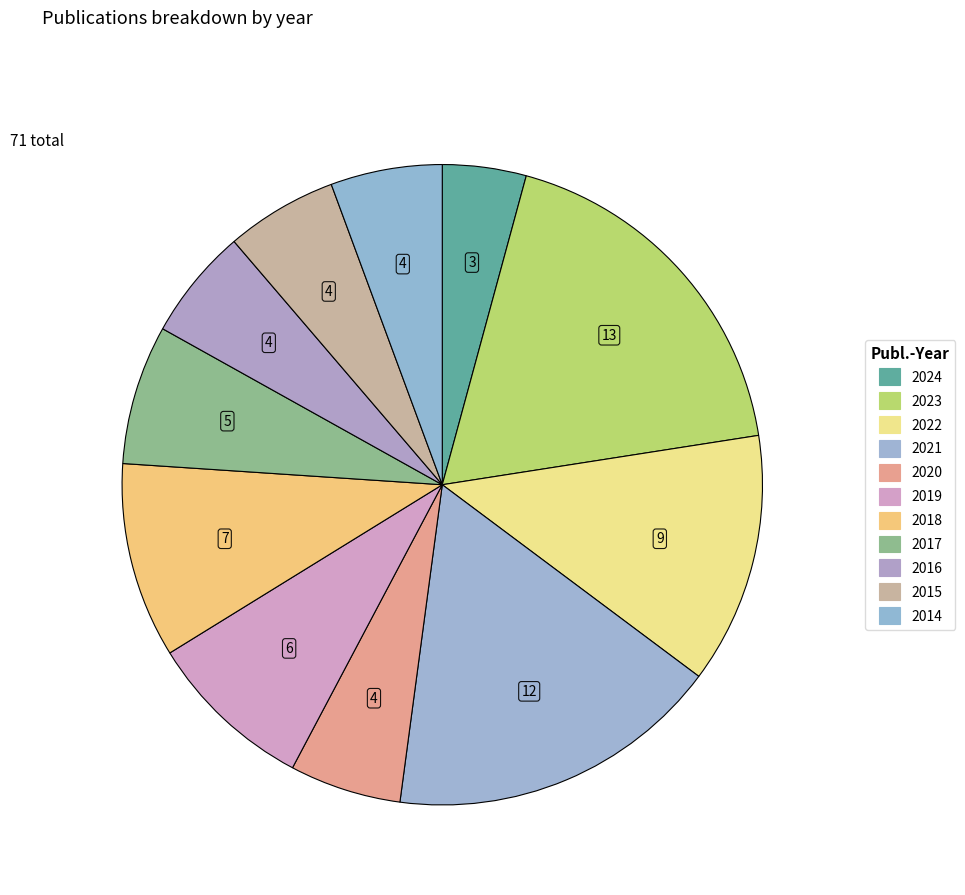

Does 2021 account for over 50% of the chart?

No